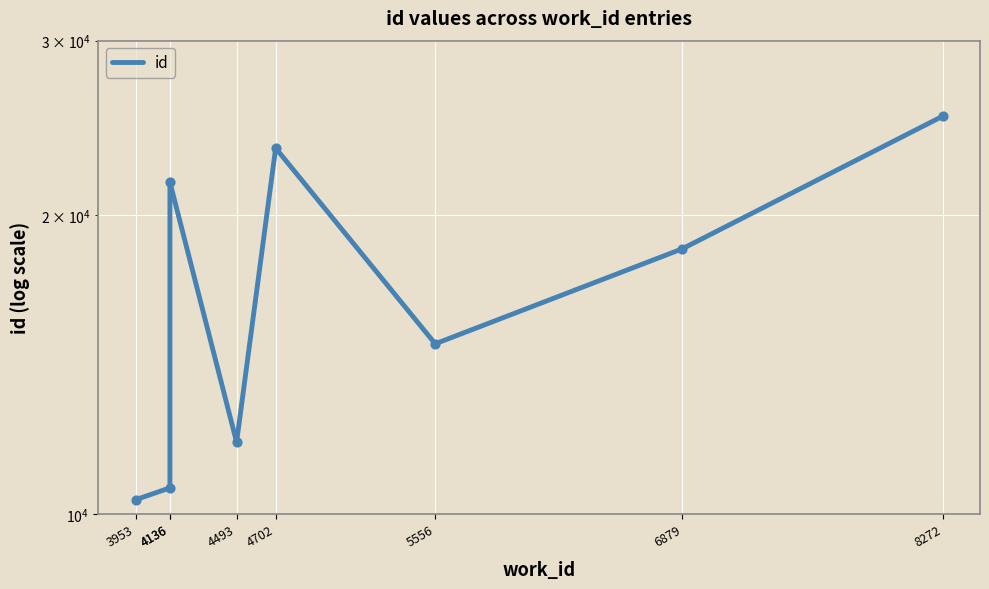

Between 4136 and 6879, which is larger?

4136